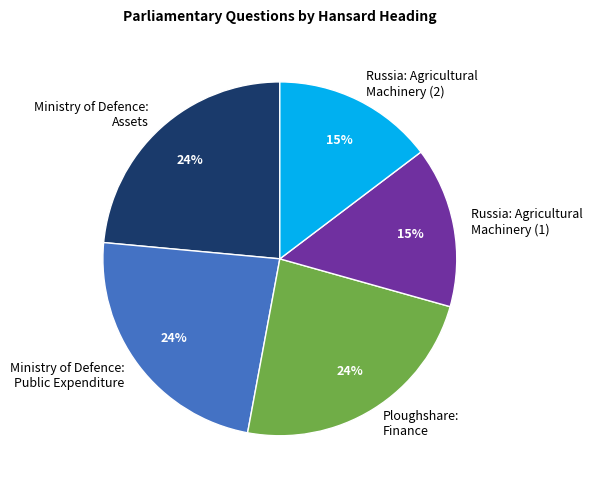

What percentage is the Russia: Agricultural Machinery (1) slice, to the nearest percent?

15%